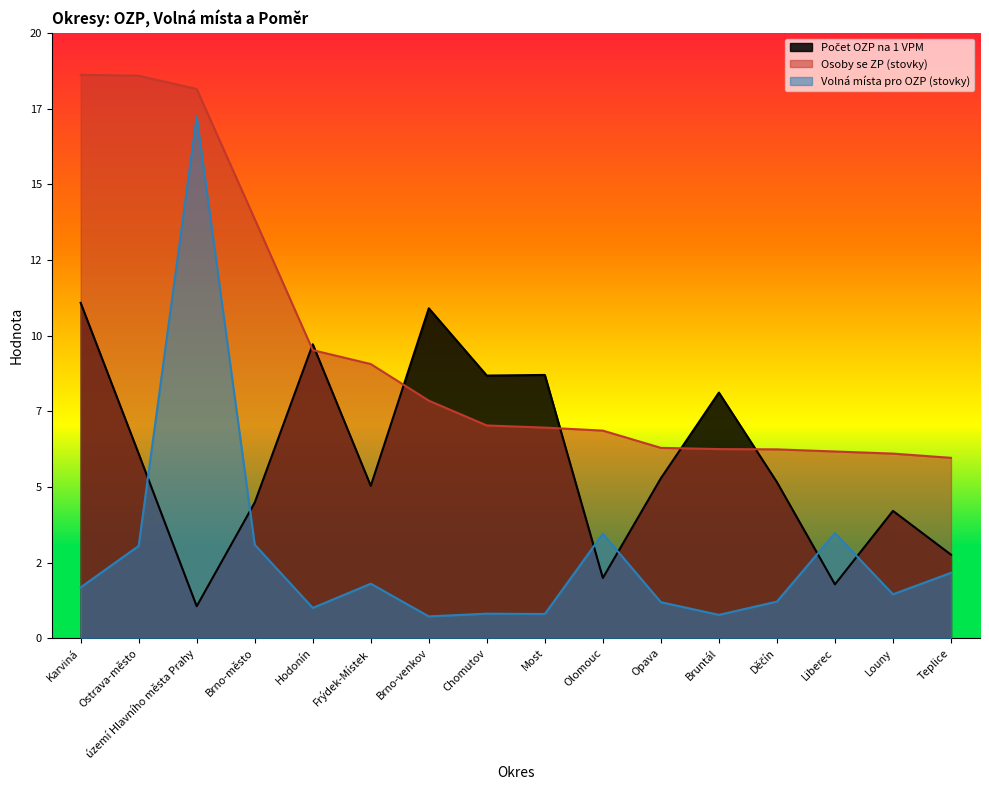

What is the difference between the maximum and second lowest values in the Počet OZP na 1 VPM series?

9.3